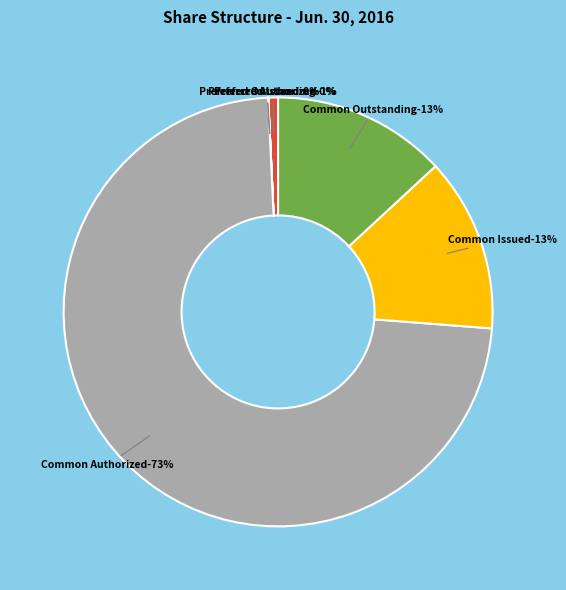

Does Common Stock, Shares Issued represent more than half of the total?

No